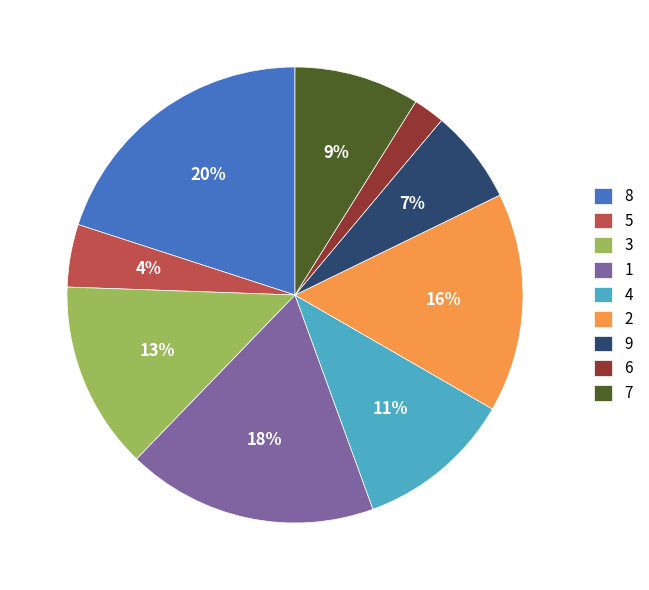

Does 1 account for over 50% of the chart?

No